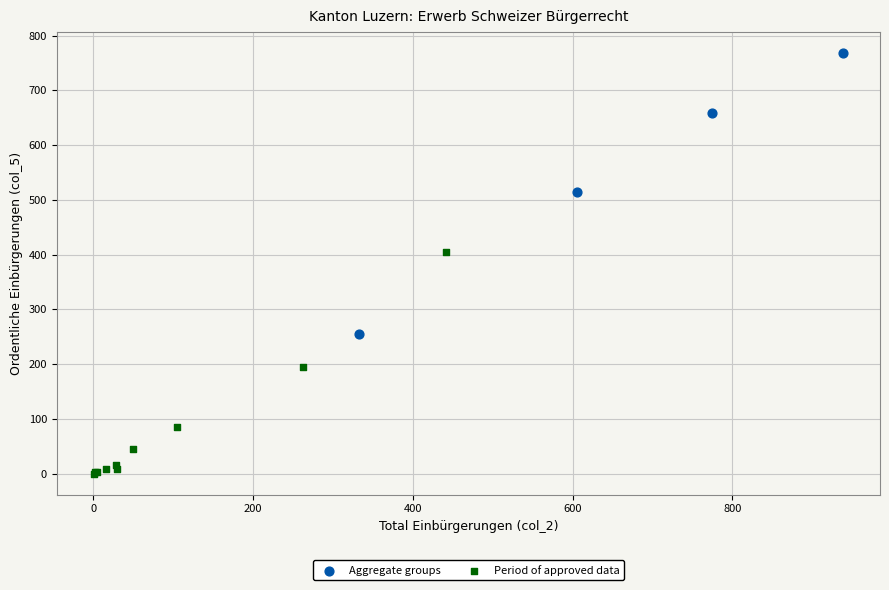

Which series contains the highest Y value?

Aggregate groups